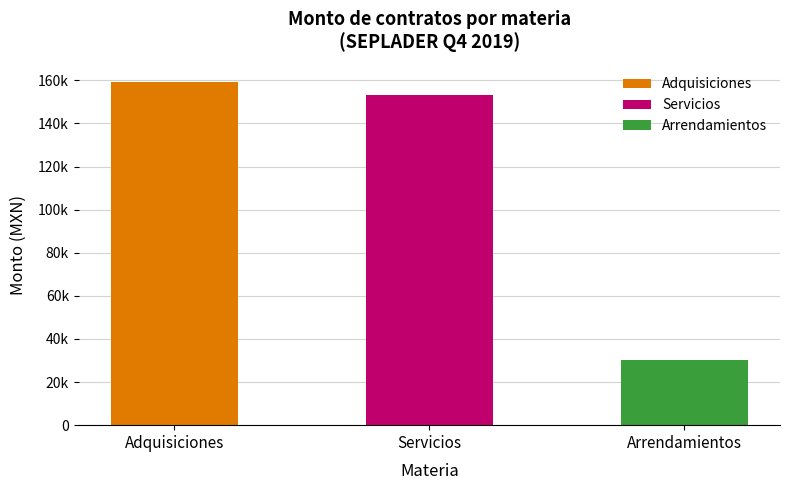

What is the sum of all Monto sin impuestos values?

342495.7